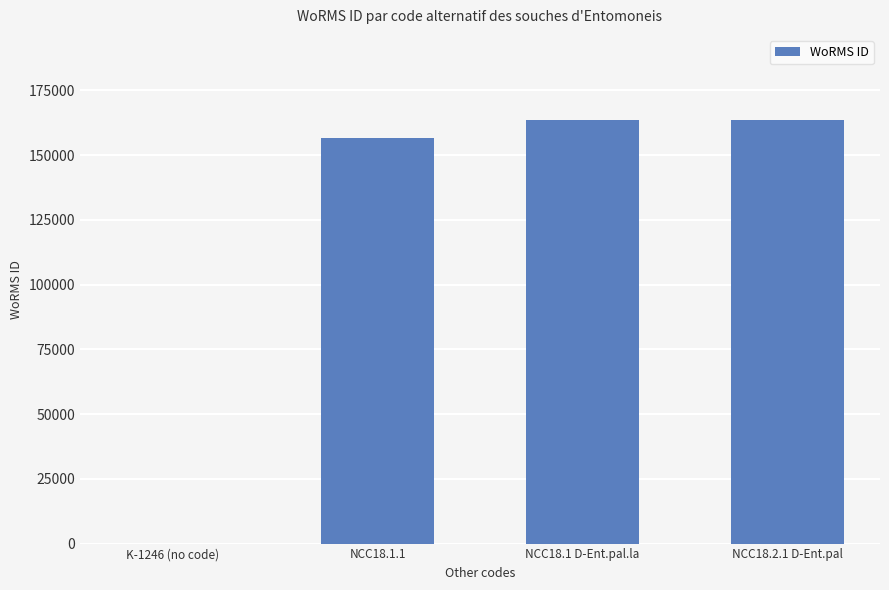

What is the sum of all values?

483890